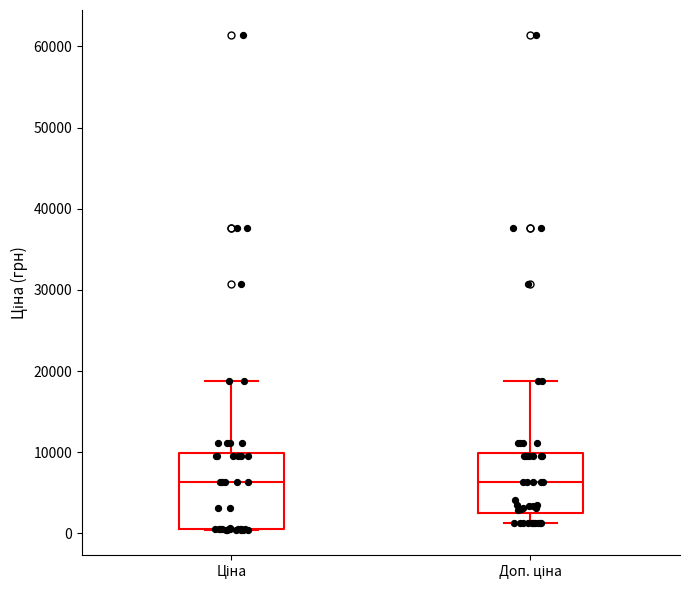

Comparing the boxes themselves (not the whiskers), which one is the tallest?

Ціна